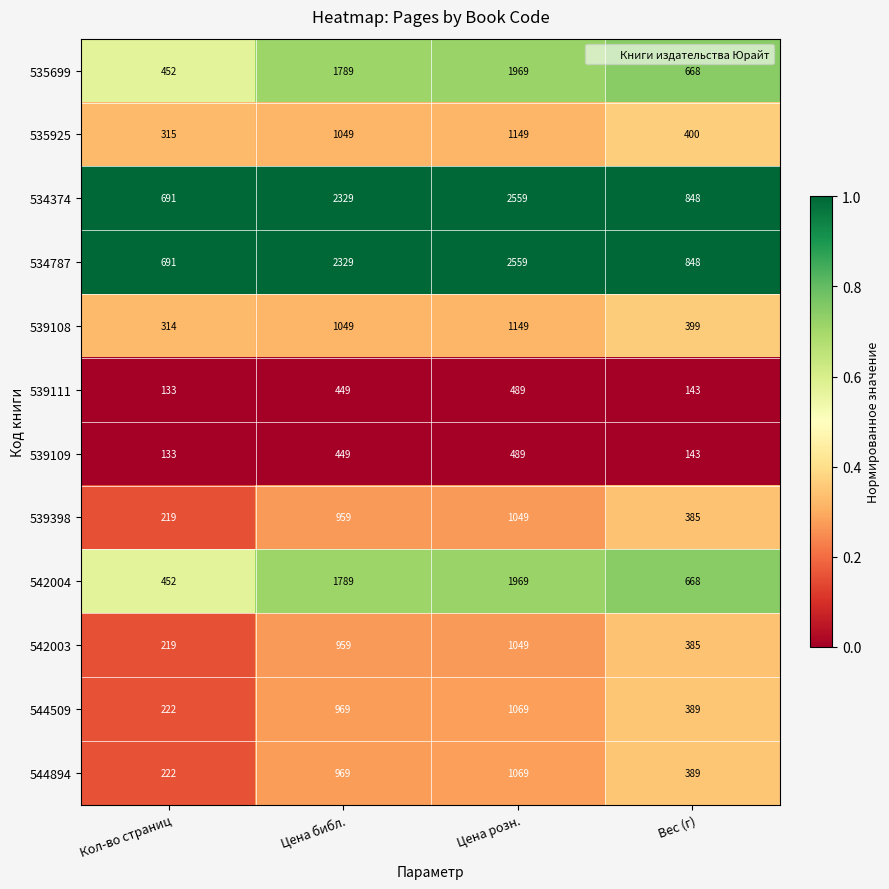

The 534787 series shows 691 at Кол-во страниц. True or false?

True